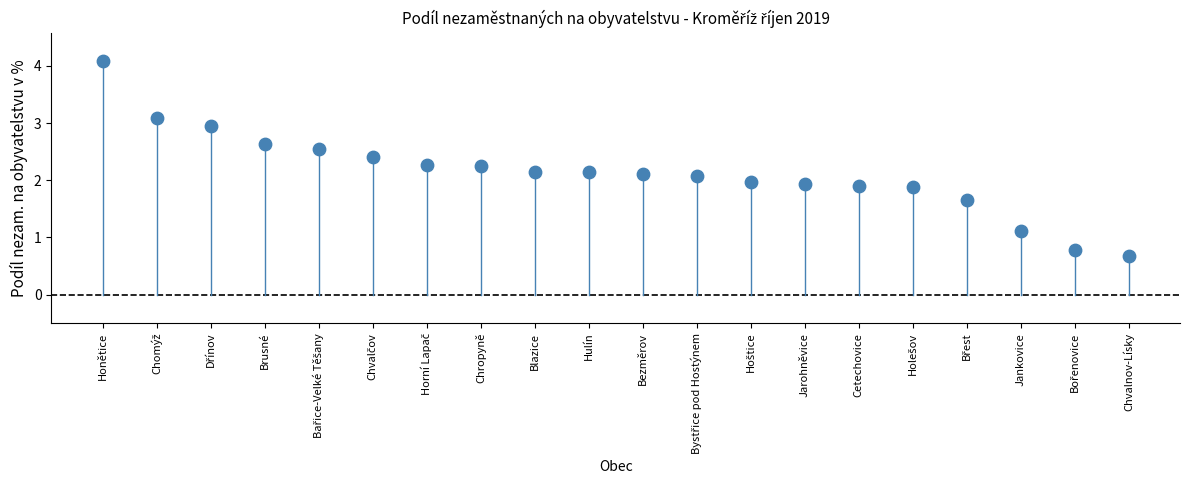

What is the range of Y values (max minus min)?

3.4